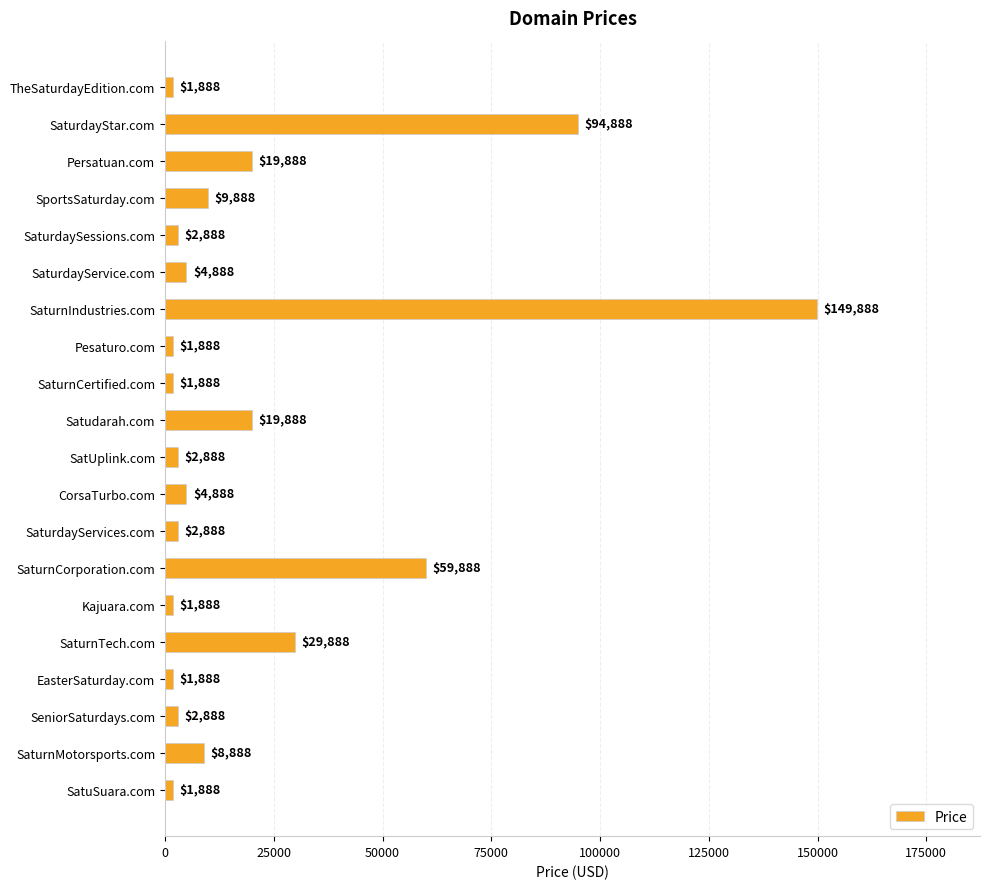

What is the change in value from Pesaturo.com to SaturnTech.com?

+28000